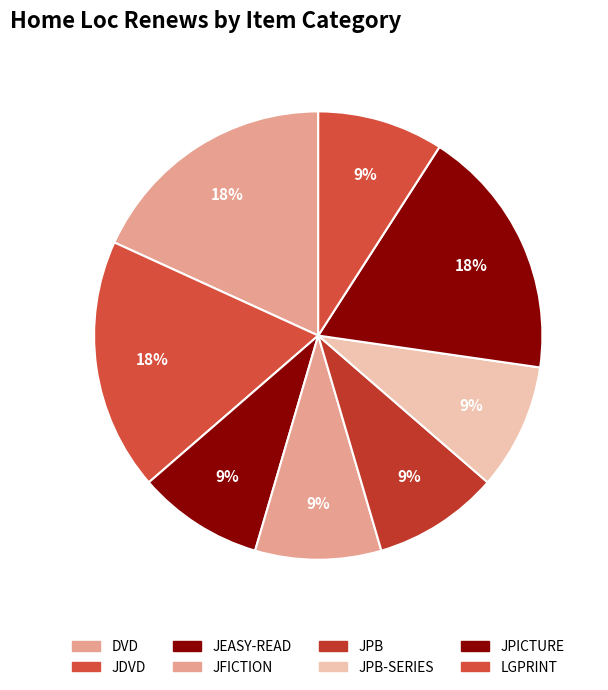

Which category has the smallest portion of the pie?

JEASY-READ